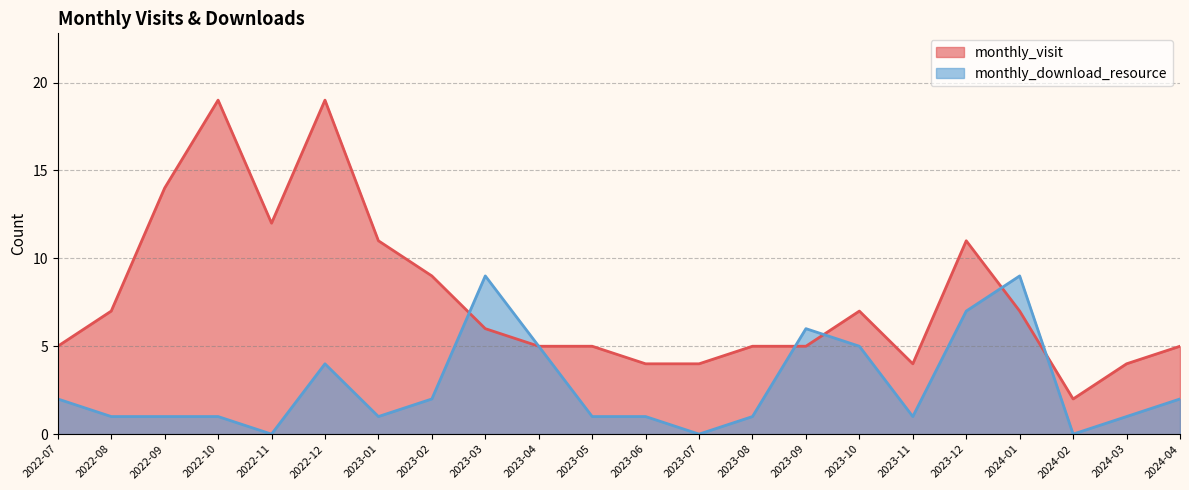

Which series has the widest spread of values?

monthly_visit